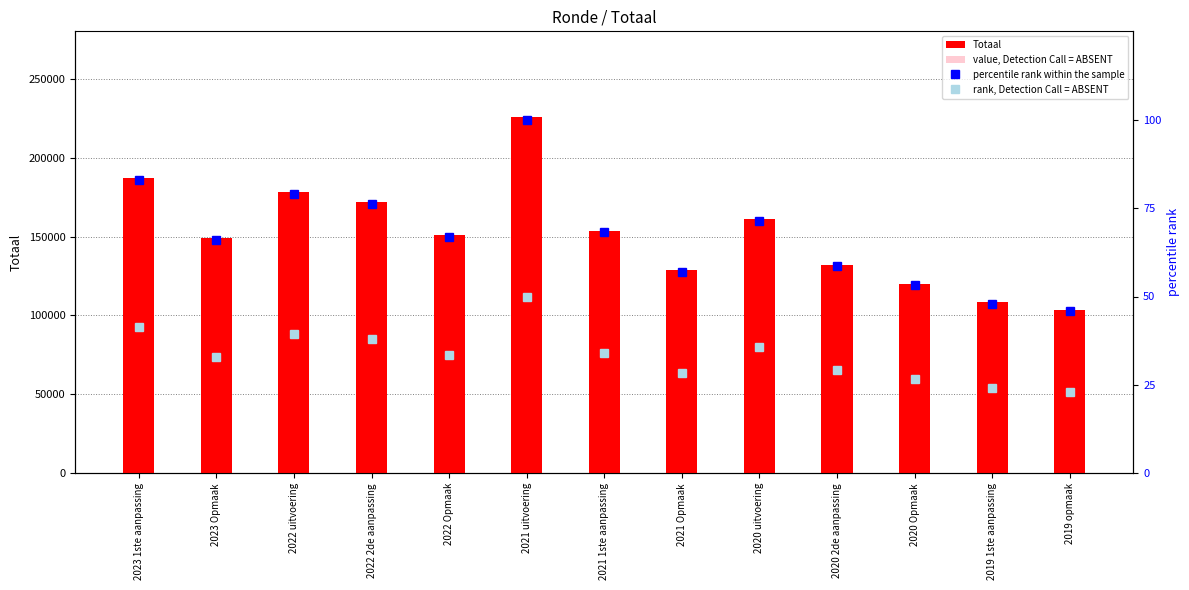

What is the difference between the maximum and second lowest values in the Totaal series?

117447.0